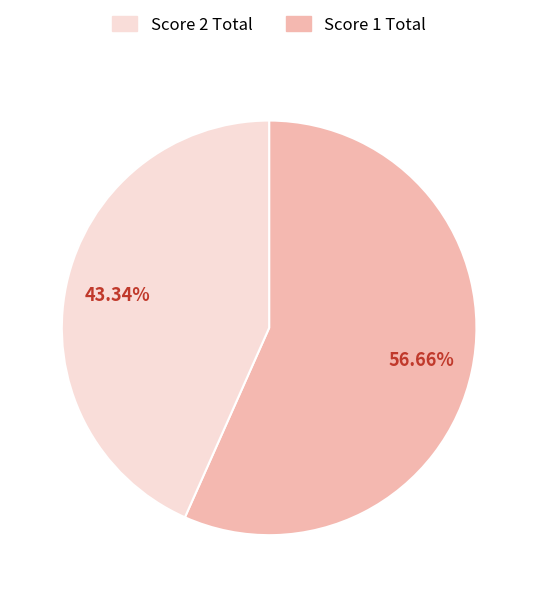

Does any single category account for the majority?

Yes